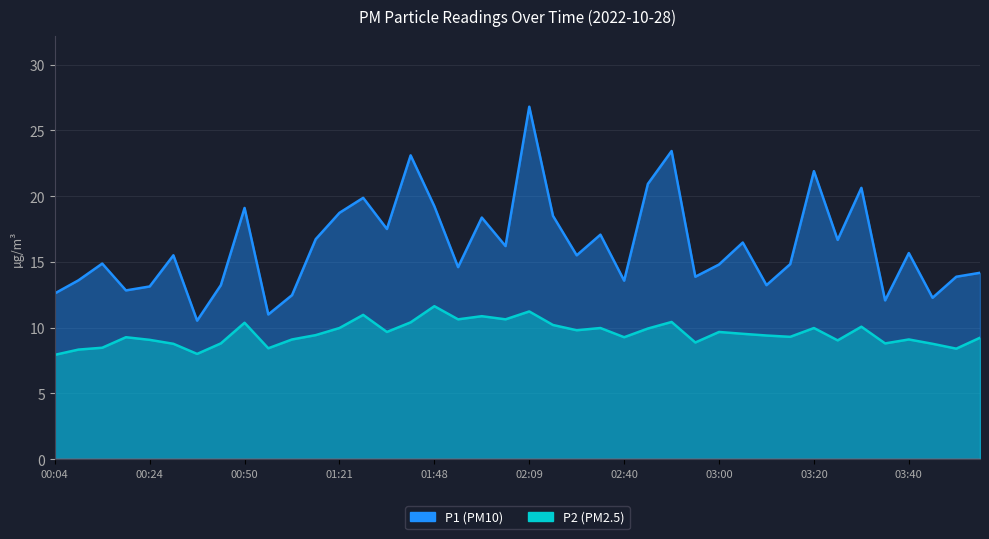

Where does the P2 series first go above 9?

00:19